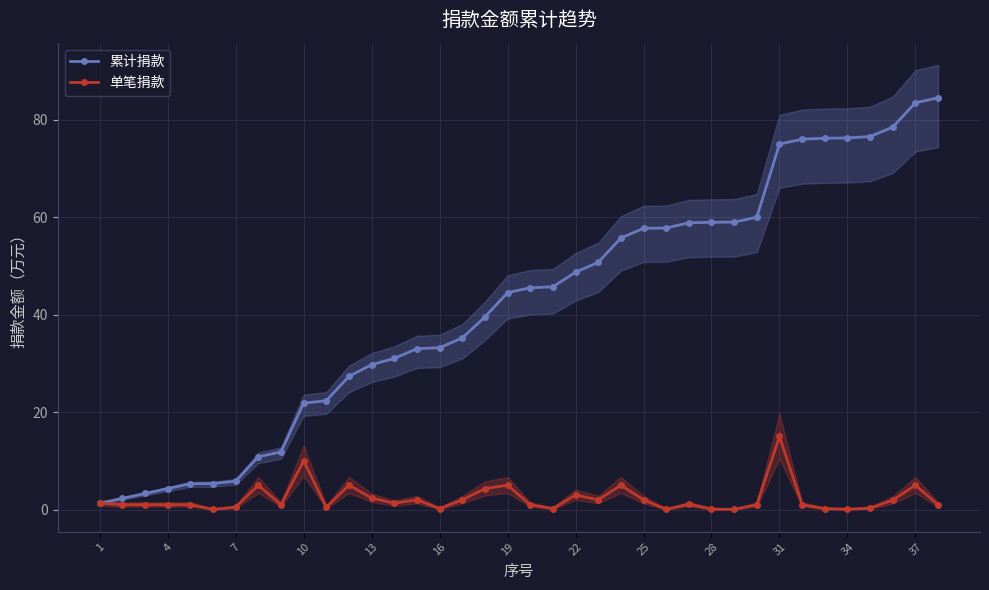

Where does the 单笔捐款 series first go above 1?

1